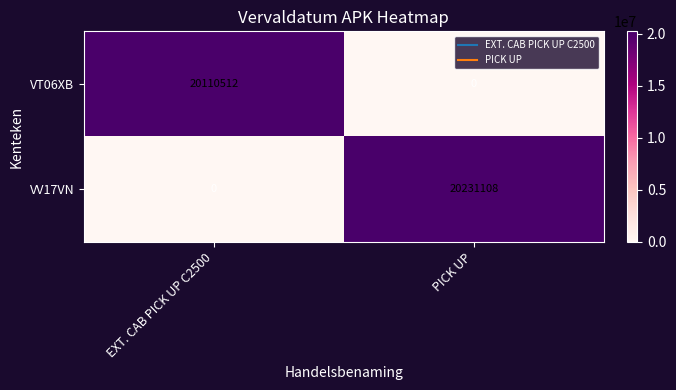

At how many categories does at least one series exceed 12643793?

2